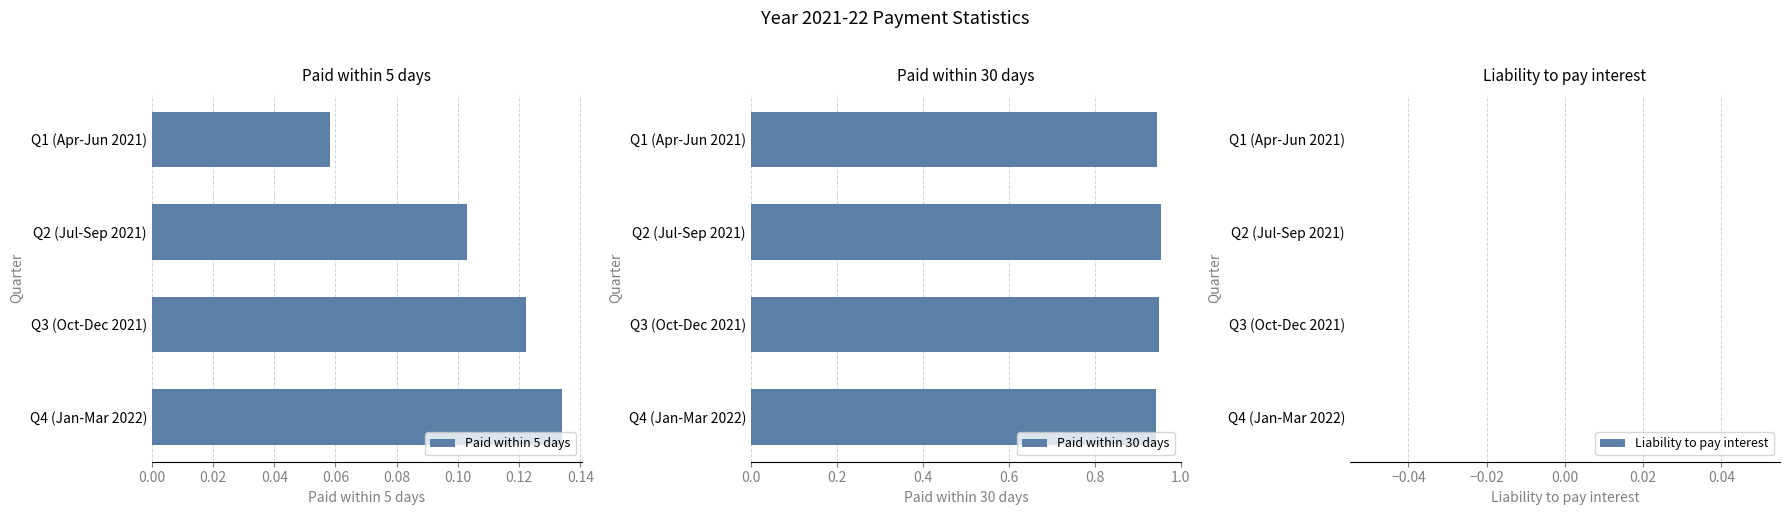

Are the bars grouped side by side (vs. stacked)?

Yes